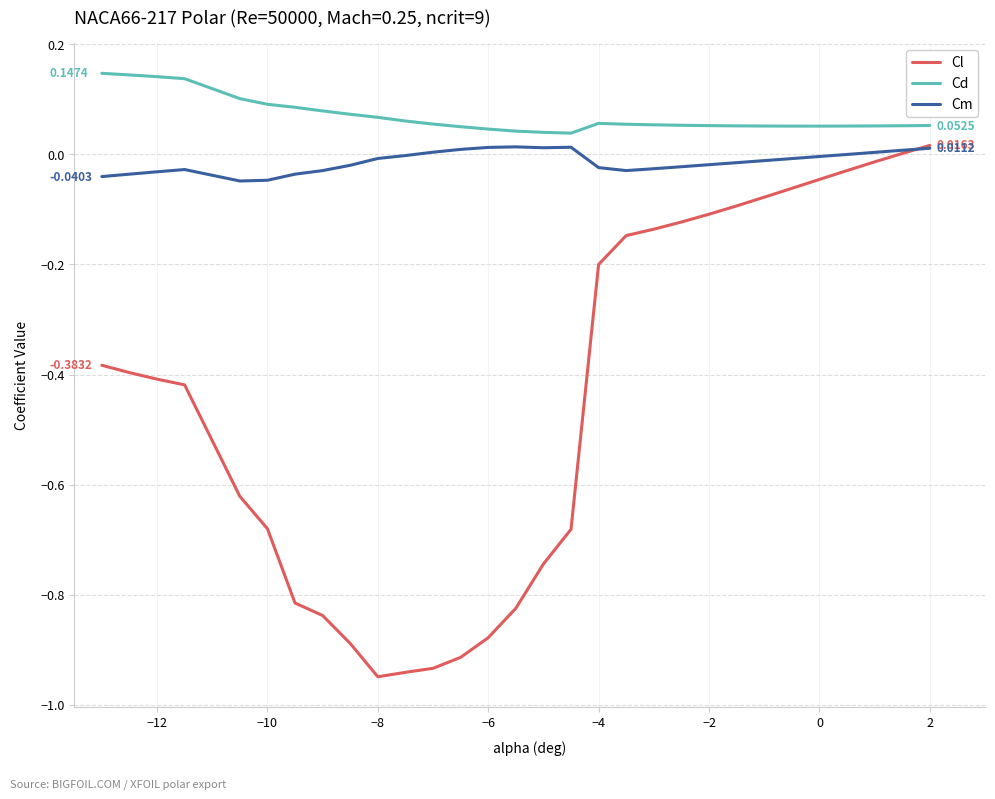

True or false: Cd and Cm intersect in this chart.

False